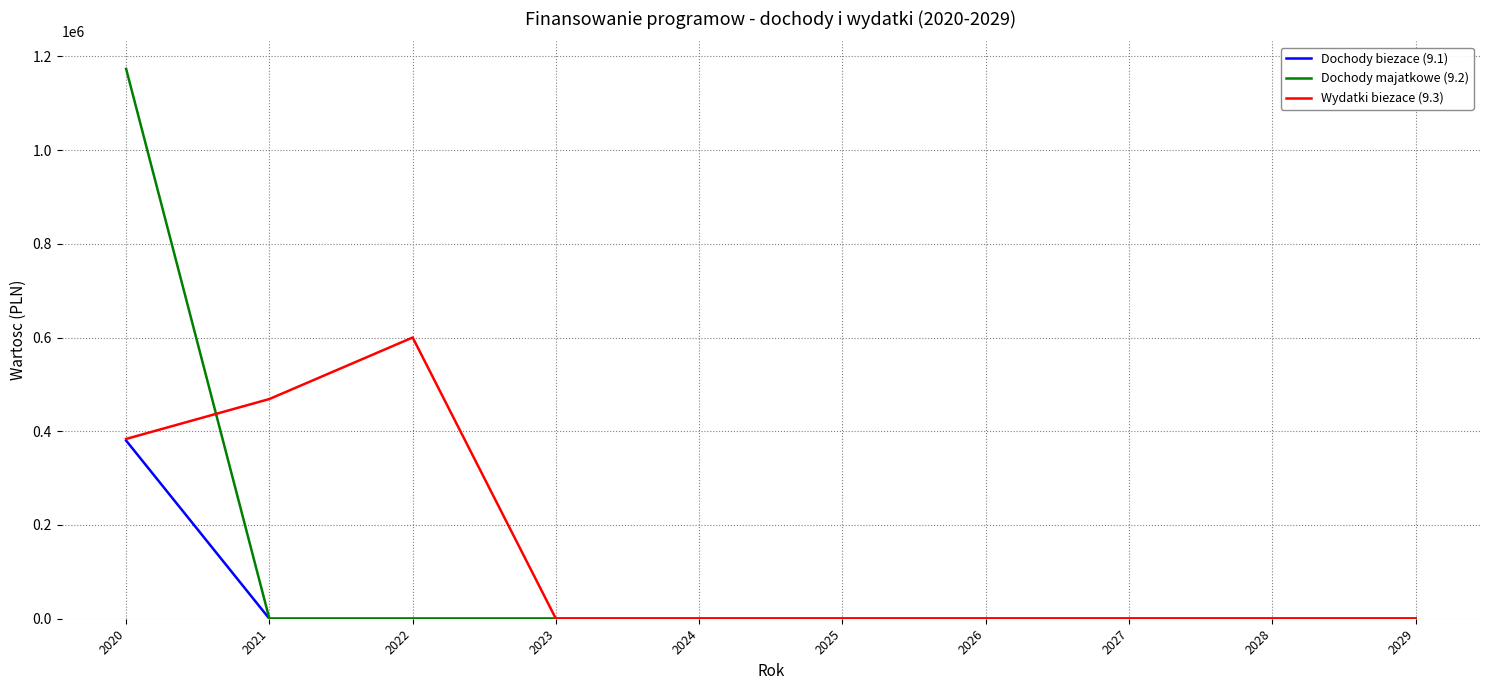

Where is the first local maximum for Wydatki biezace (9.3)?

2022